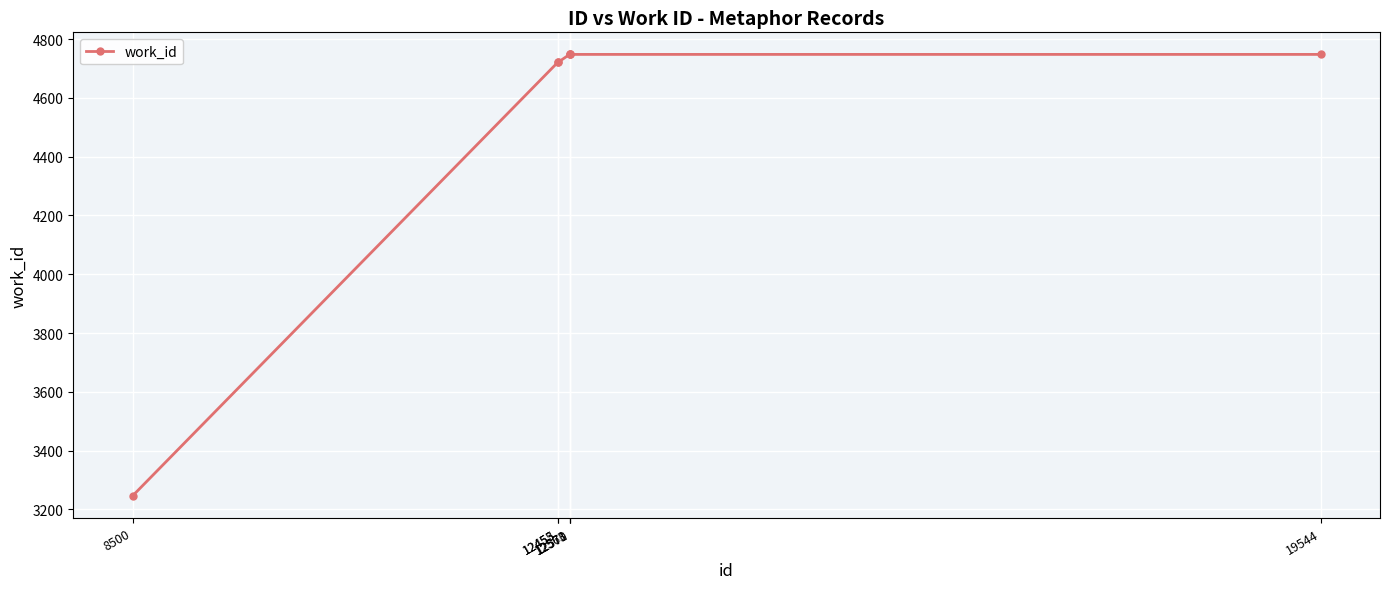

What is the maximum value shown in the chart?

4748